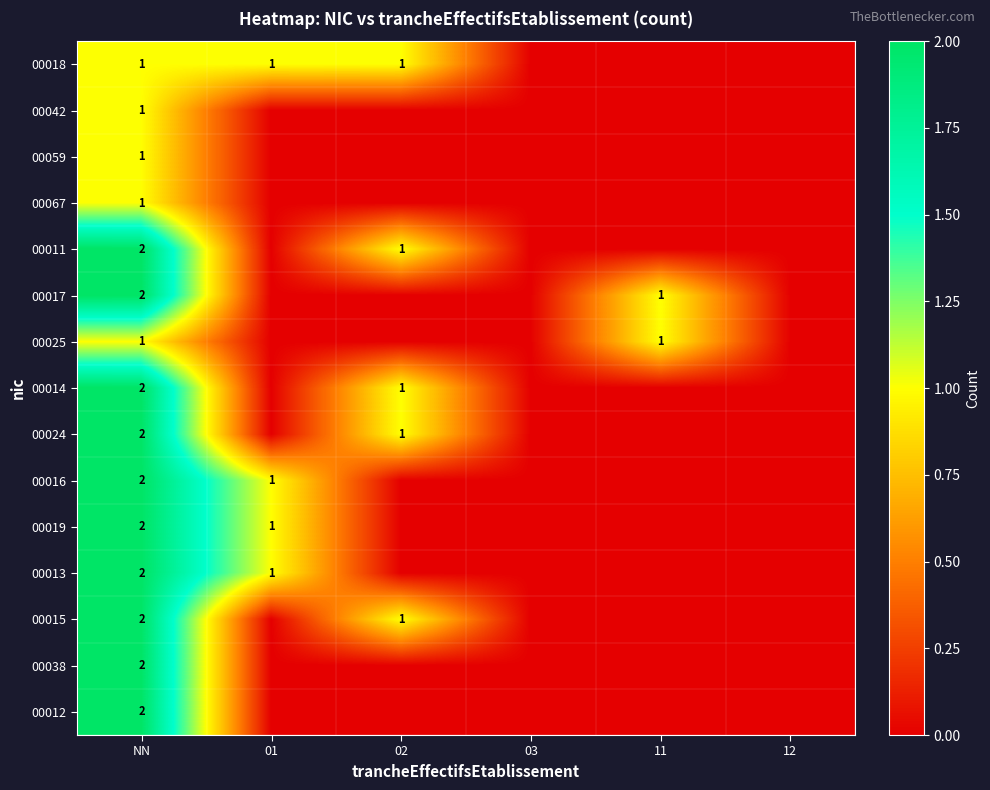

The value of 00011 at NN is 2. True or false?

True